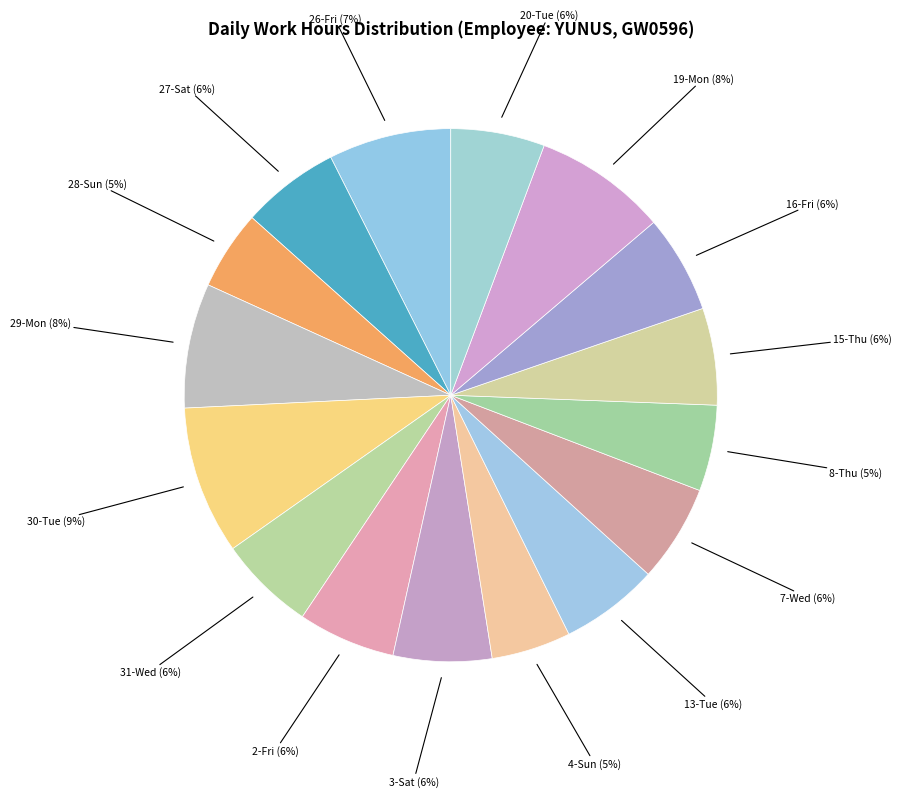

Between 2-Fri and 19-Mon, which is larger?

19-Mon